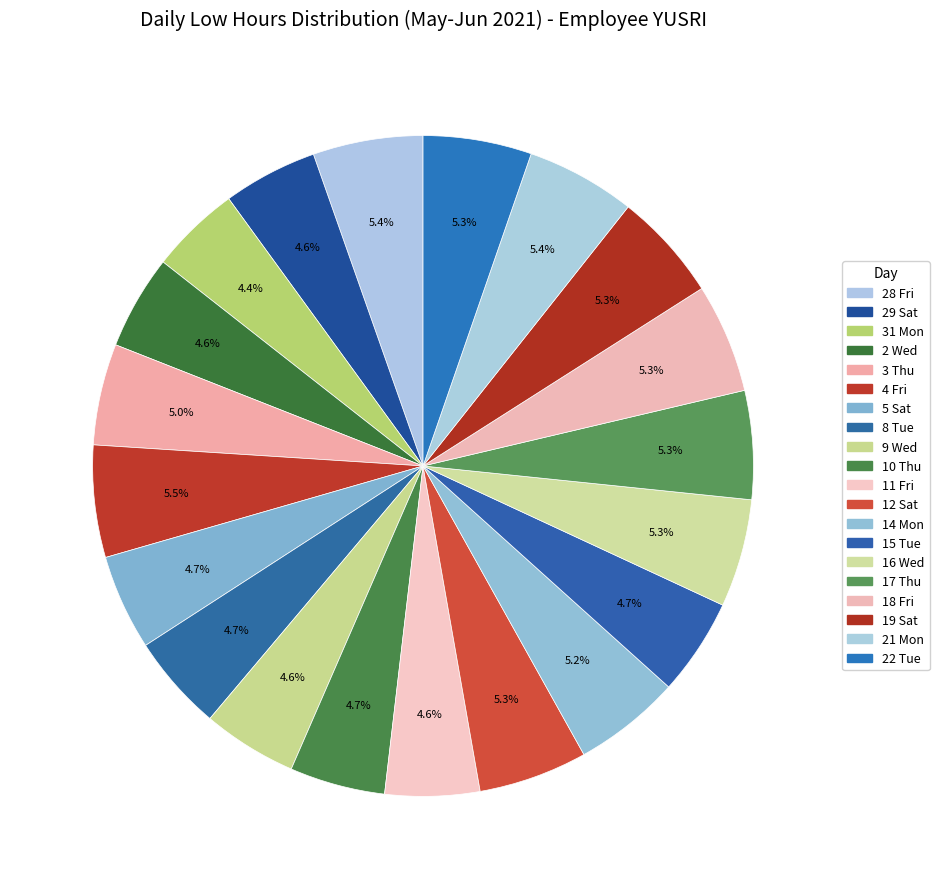

What is the total percentage of 28 Fri and 18 Fri?

10.7%